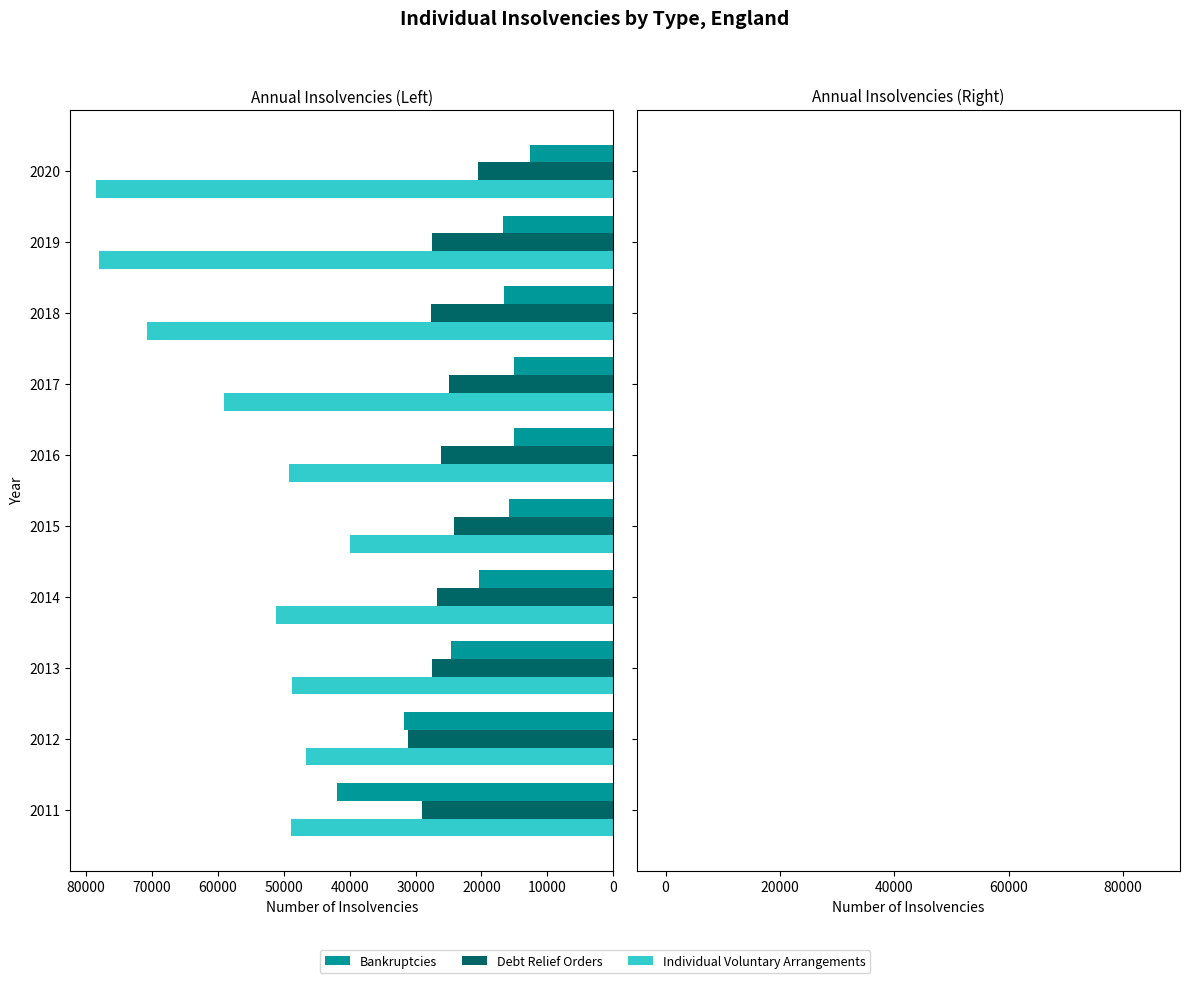

Read the Individual Voluntary Arrangements value at 2013, to the nearest 50.

48800